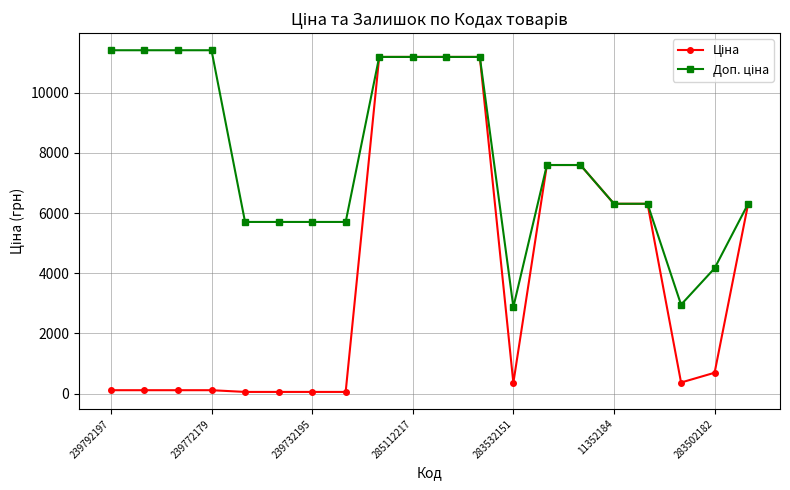

At how many categories does at least one series exceed 3662?

18